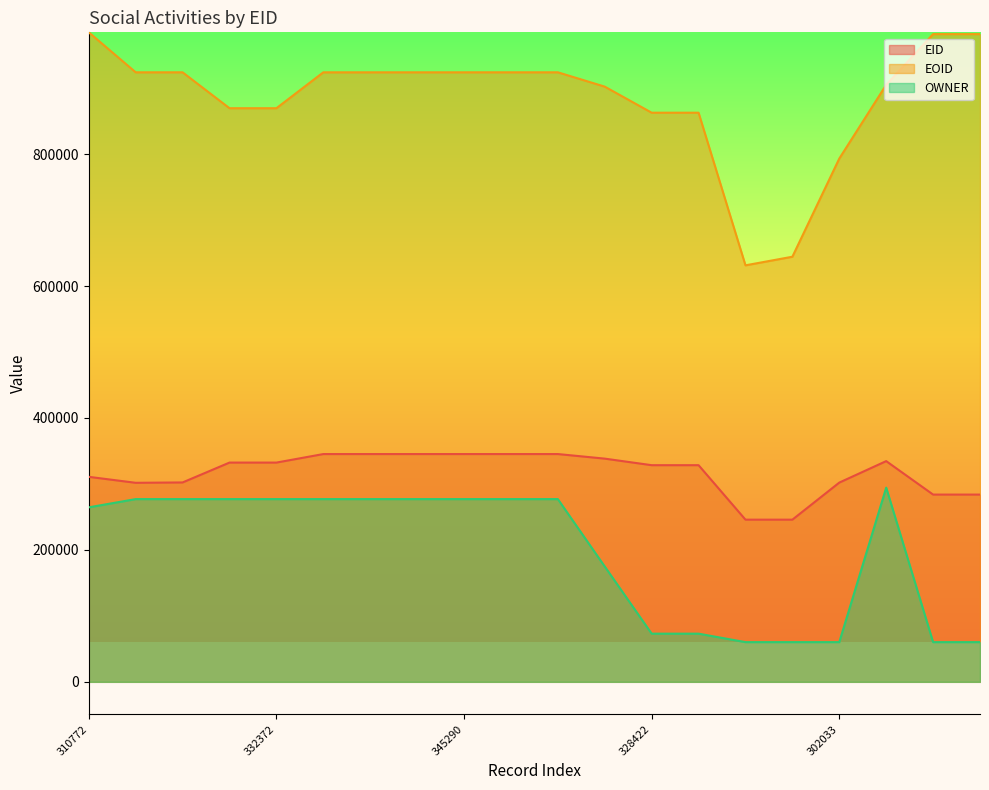

Is the value of EOID at 283872 greater than the value of OWNER at 345297?

Yes